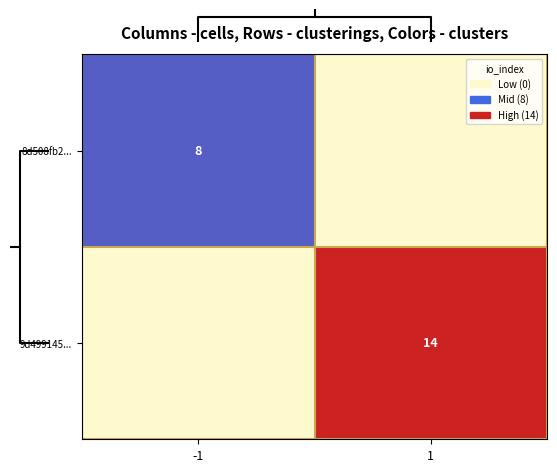

True or false: 9d499145... has a value of 5 at 1.

False